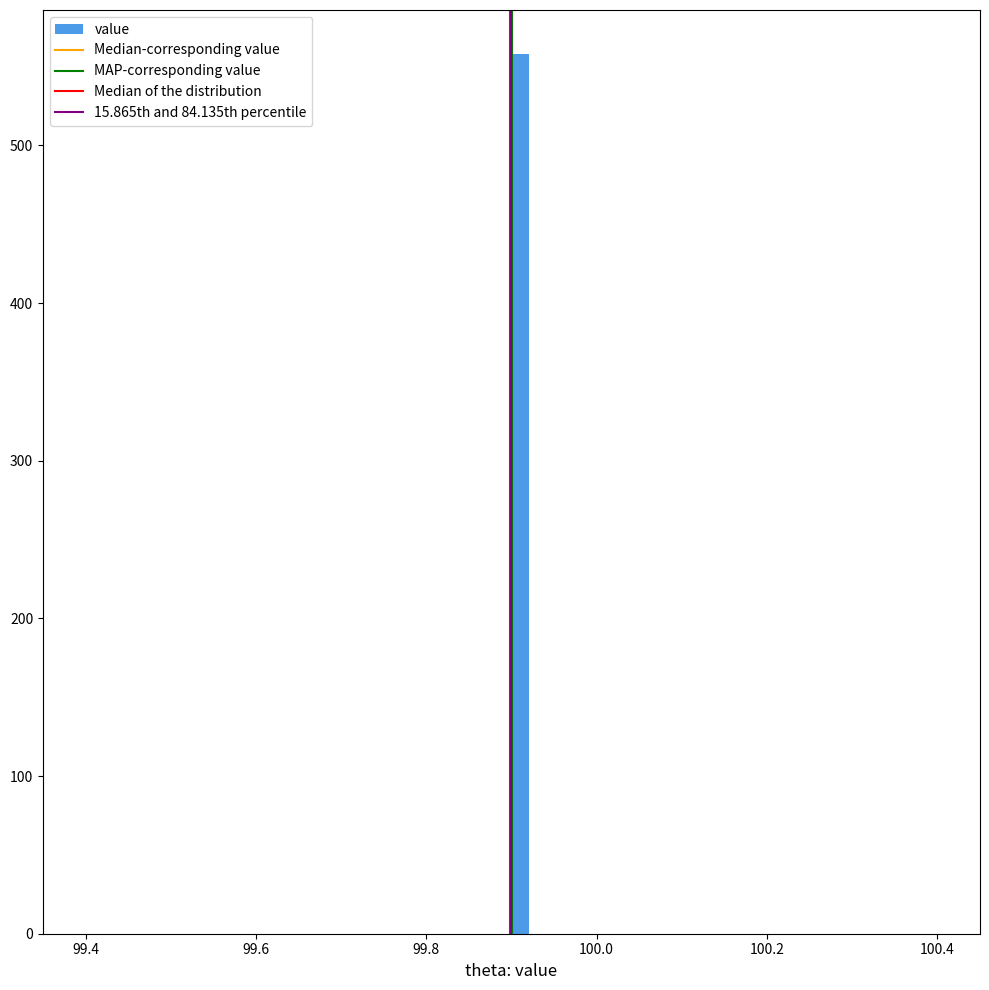

Read against the x-axis, roughly where is the centre of the tallest bar?

99.92